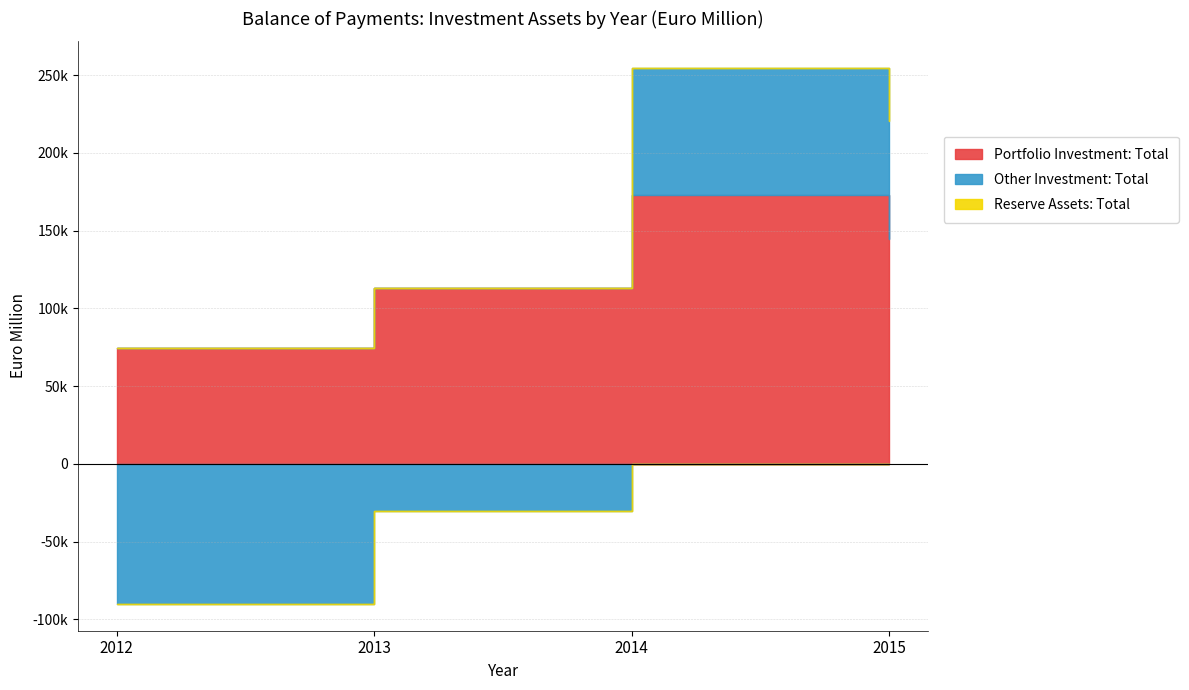

What is the difference between the maximum and minimum values in the Other Investment: Total series?

171467